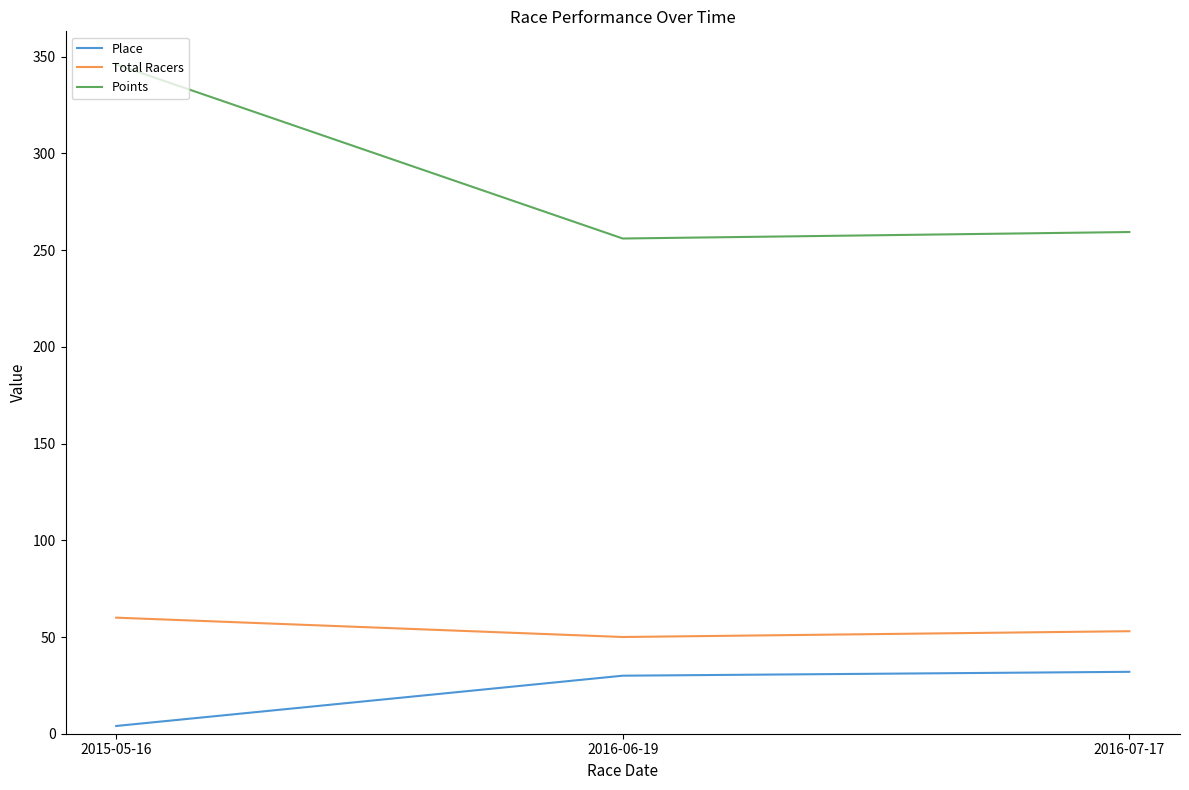

Does the chart have visible grid lines?

No